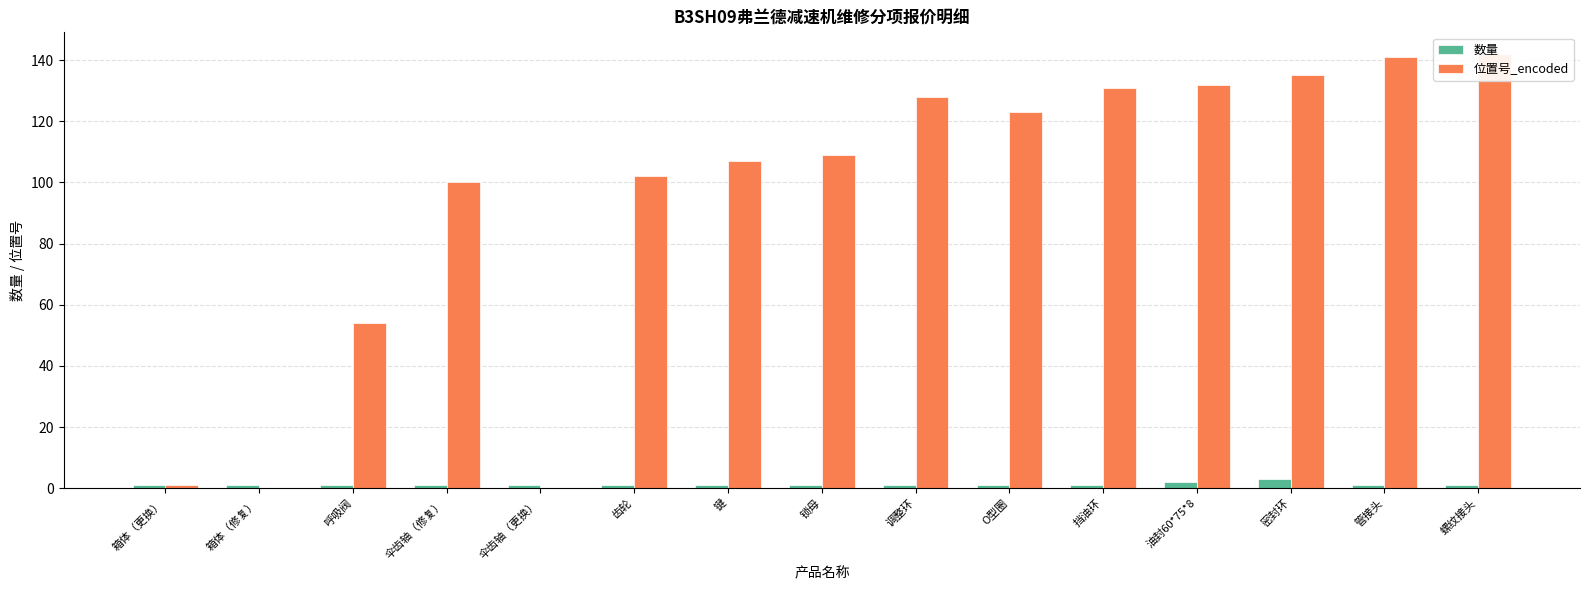

How many bars are there in total?

30